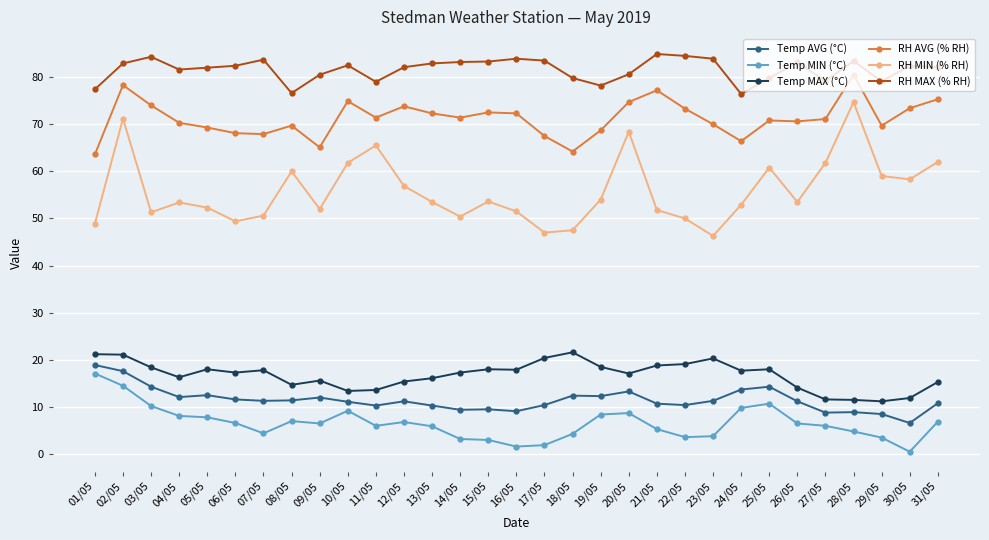

What is the average value of the RH AVG (% RH) series?

71.2